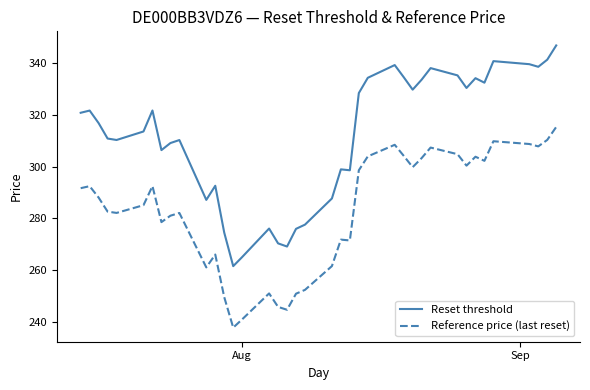

What is the difference between the maximum and minimum values in the Reset threshold series?

85.4